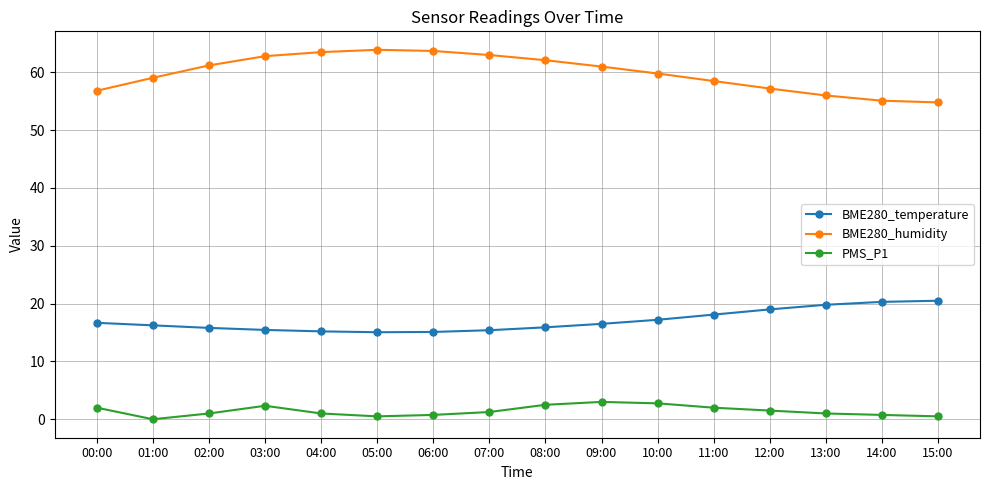

Is it true that BME280_humidity equals 17.5 at 08:00?

False